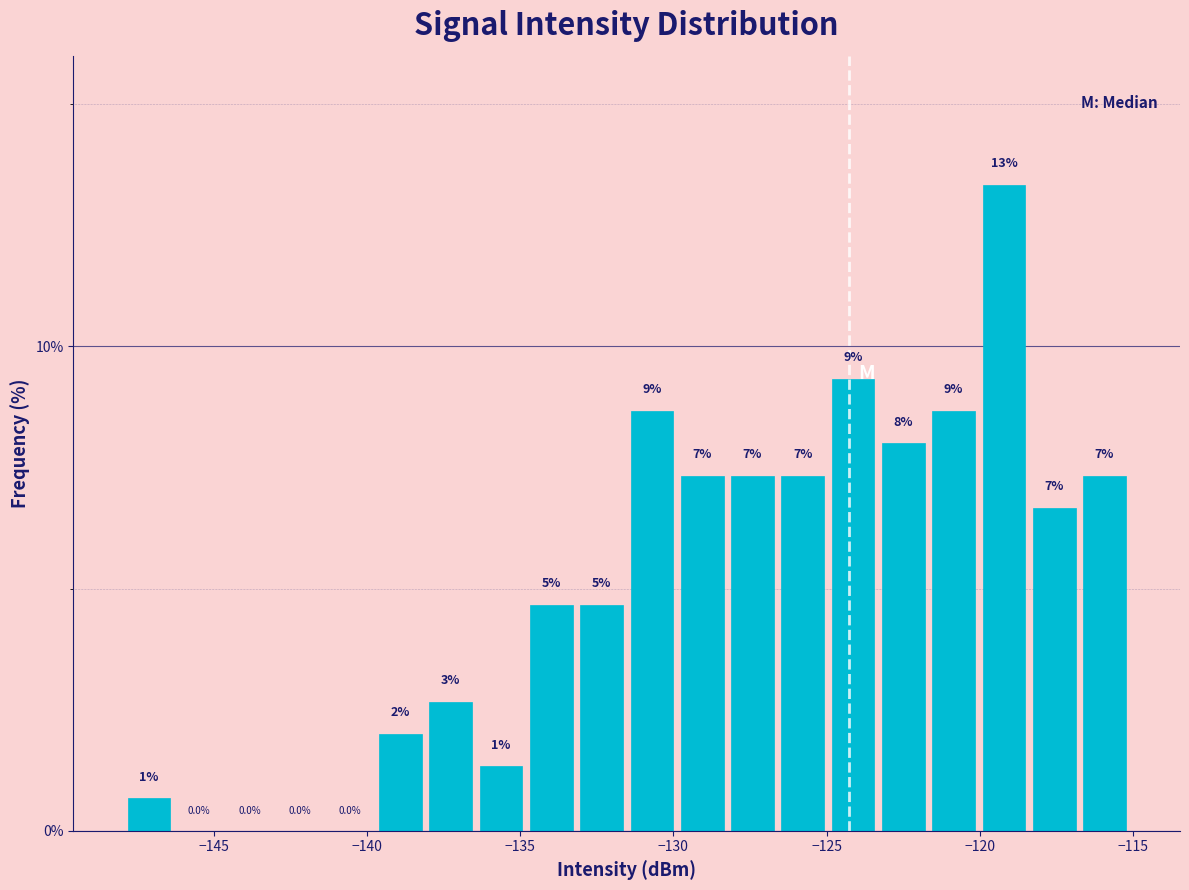

Read against the x-axis, roughly where is the centre of the tallest bar?

-119.0